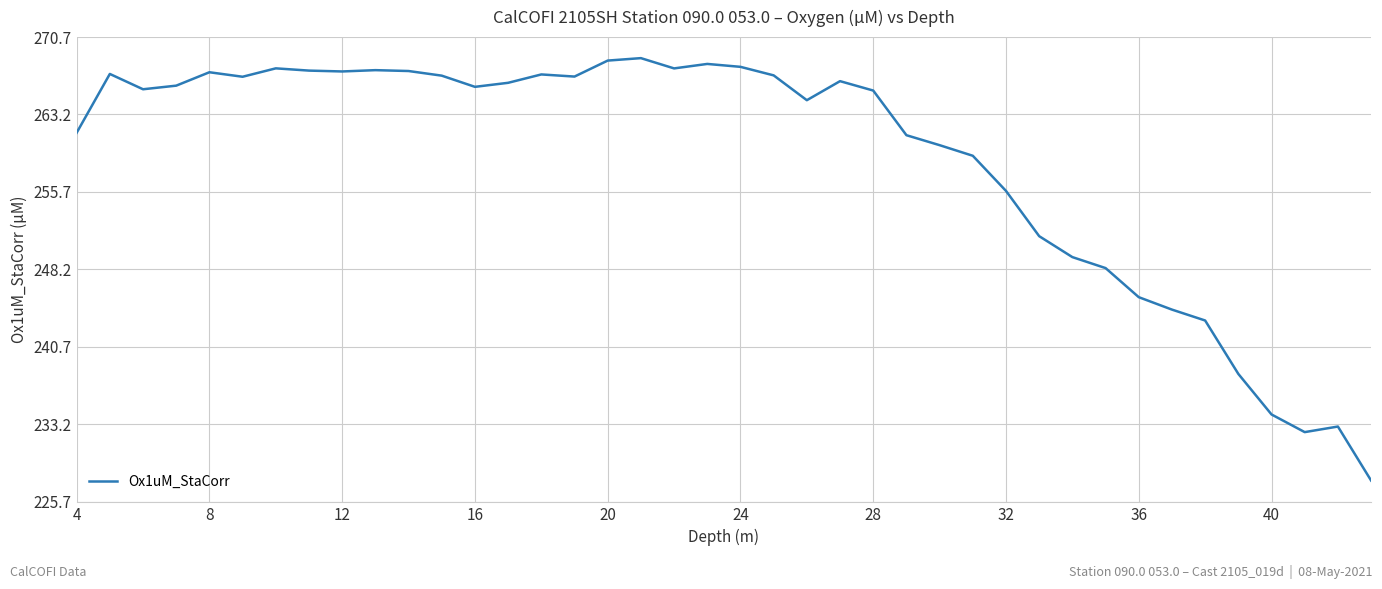

What is the difference between the maximum and minimum values?

41.0